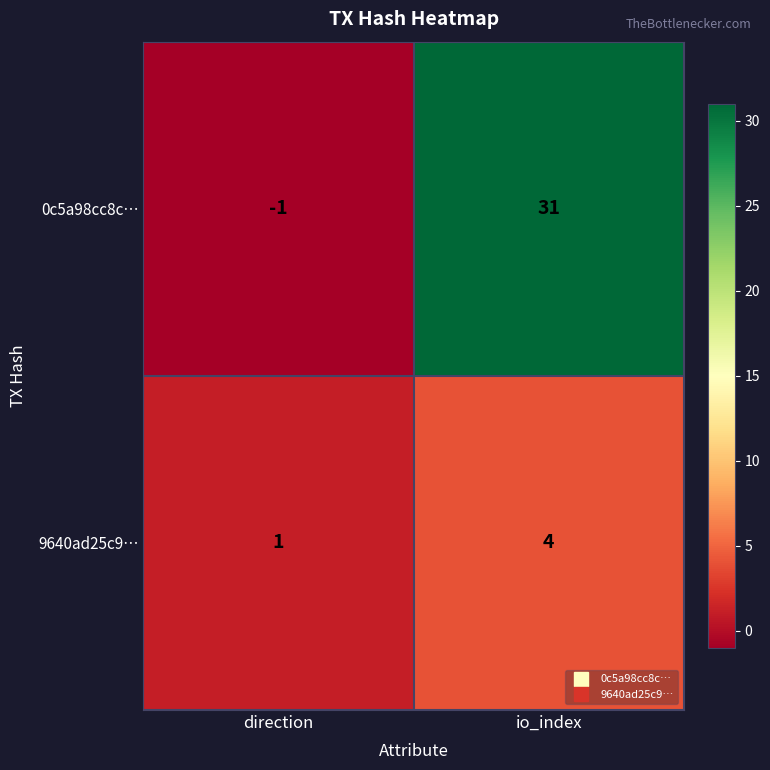

How many distinct data groups are displayed?

2